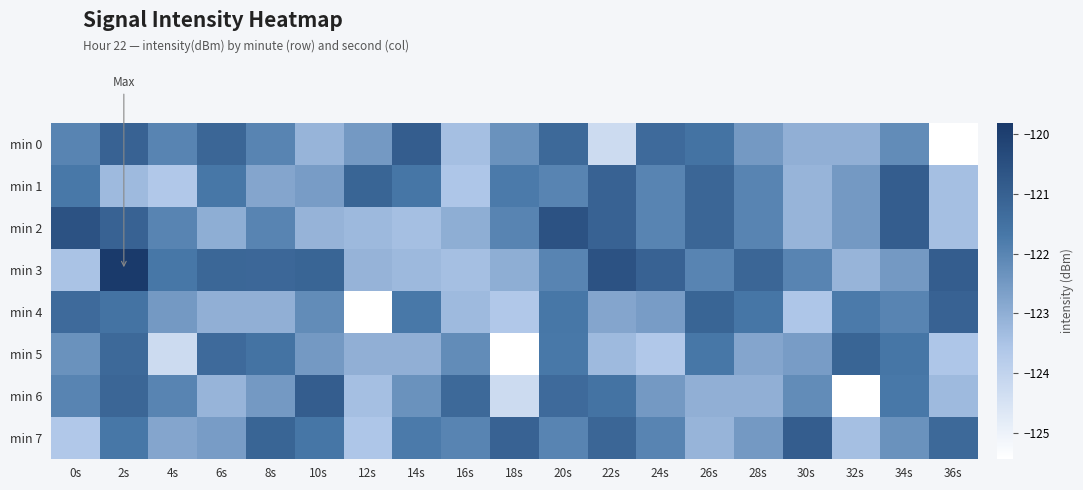

Reading left to right, extract all data points from this chart.

min 0: 0s=-122.0	2s=-121.1	4s=-122.0	6s=-121.2	8s=-122.0	10s=-123.1	12s=-122.5	14s=-120.9	16s=-123.4	18s=-122.3	20s=-121.3	22s=-124.3	24s=-121.3	26s=-121.6	28s=-122.5	30s=-123.0	32s=-123.0	34s=-122.2	36s=-125.4
min 1: 0s=-121.7	2s=-123.3	4s=-123.6	6s=-121.7	8s=-122.8	10s=-122.6	12s=-121.1	14s=-121.6	16s=-123.6	18s=-121.8	20s=-122.0	22s=-121.1	24s=-122.0	26s=-121.2	28s=-122.0	30s=-123.1	32s=-122.5	34s=-120.9	36s=-123.4
min 2: 0s=-120.6	2s=-121.1	4s=-122.0	6s=-123.0	8s=-122.0	10s=-123.1	12s=-123.3	14s=-123.4	16s=-123.0	18s=-122.0	20s=-120.6	22s=-121.1	24s=-122.0	26s=-121.2	28s=-122.0	30s=-123.1	32s=-122.5	34s=-120.9	36s=-123.4
min 3: 0s=-123.5	2s=-119.8	4s=-121.7	6s=-121.2	8s=-121.2	10s=-121.1	12s=-123.1	14s=-123.3	16s=-123.4	18s=-123.0	20s=-122.0	22s=-120.6	24s=-121.1	26s=-122.0	28s=-121.2	30s=-122.0	32s=-123.1	34s=-122.5	36s=-120.9
min 4: 0s=-121.3	2s=-121.6	4s=-122.5	6s=-123.0	8s=-123.0	10s=-122.2	12s=-125.4	14s=-121.7	16s=-123.3	18s=-123.6	20s=-121.7	22s=-122.8	24s=-122.6	26s=-121.1	28s=-121.6	30s=-123.6	32s=-121.8	34s=-122.0	36s=-121.1
min 5: 0s=-122.3	2s=-121.3	4s=-124.3	6s=-121.3	8s=-121.6	10s=-122.5	12s=-123.0	14s=-123.0	16s=-122.2	18s=-125.4	20s=-121.7	22s=-123.3	24s=-123.6	26s=-121.7	28s=-122.8	30s=-122.6	32s=-121.1	34s=-121.6	36s=-123.6
min 6: 0s=-122.0	2s=-121.2	4s=-122.0	6s=-123.1	8s=-122.5	10s=-120.9	12s=-123.4	14s=-122.3	16s=-121.3	18s=-124.3	20s=-121.3	22s=-121.6	24s=-122.5	26s=-123.0	28s=-123.0	30s=-122.2	32s=-125.4	34s=-121.7	36s=-123.3
min 7: 0s=-123.6	2s=-121.7	4s=-122.8	6s=-122.6	8s=-121.1	10s=-121.6	12s=-123.6	14s=-121.8	16s=-122.0	18s=-121.1	20s=-122.0	22s=-121.2	24s=-122.0	26s=-123.1	28s=-122.5	30s=-120.9	32s=-123.4	34s=-122.3	36s=-121.3